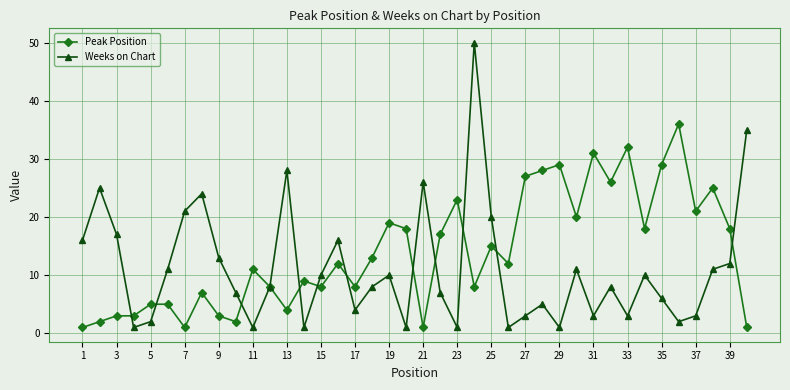

Reading left to right, list all the values displayed in this chart.

Peak Position: 1	2	3	3	5	5	1	7	3	2	11	8	4	9	8	12	8	13	19	18	1	17	23	8	15	12	27	28	29	20	31	26	32	18	29	36	21	25	18	1
Weeks on Chart: 16	25	17	1	2	11	21	24	13	7	1	8	28	1	10	16	4	8	10	1	26	7	1	50	20	1	3	5	1	11	3	8	3	10	6	2	3	11	12	35